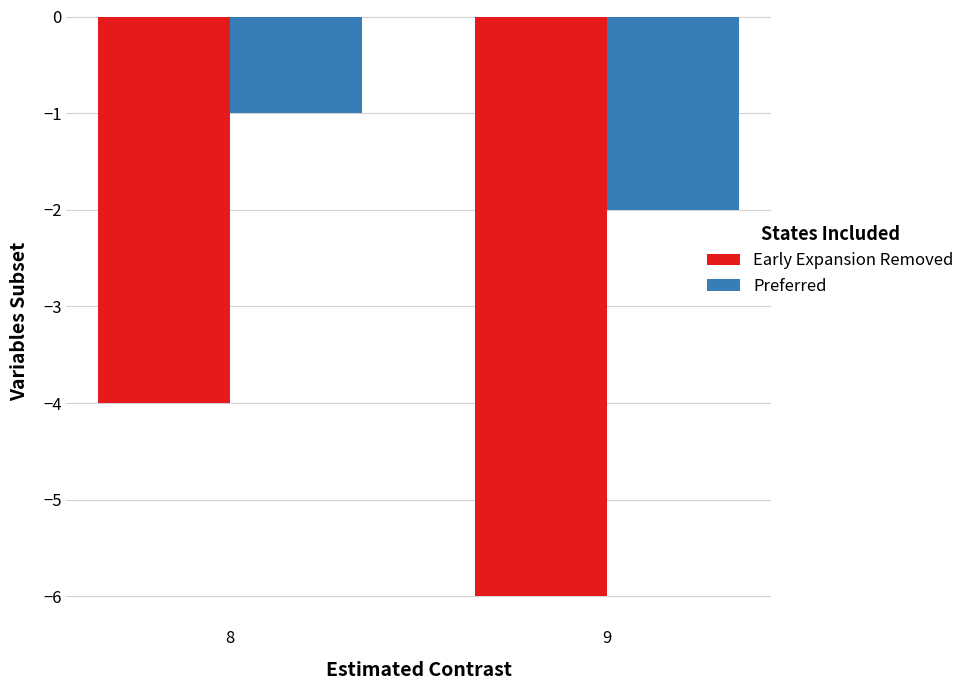

The value of Preferred at 8 is 0. True or false?

False